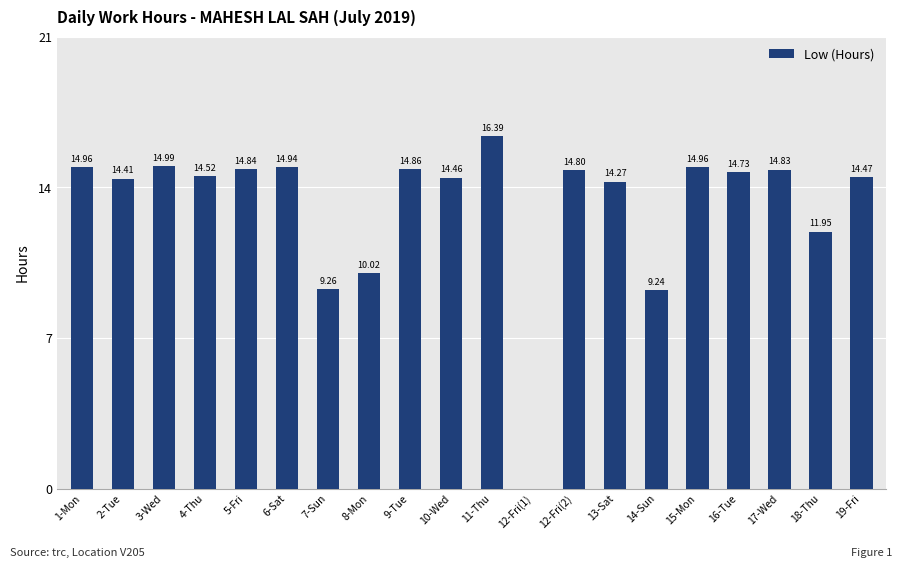

What is the sum of all values?

262.9